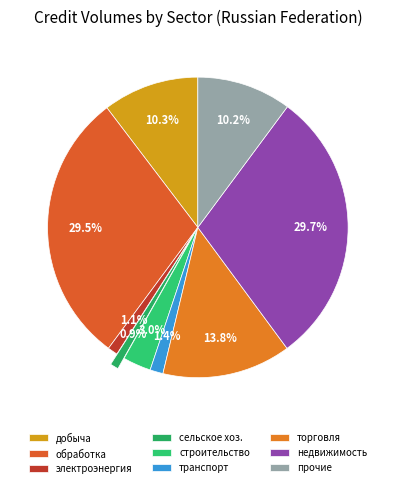

What is the largest slice in the pie chart?

операции с недвижимым имуществом